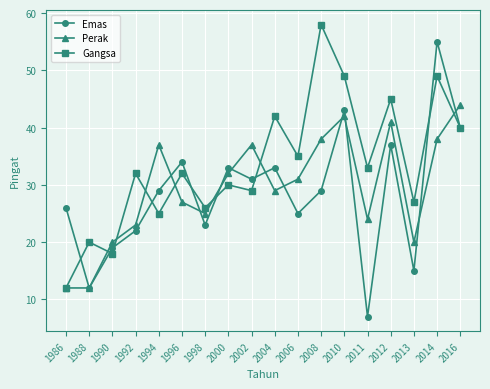

Reading left to right, transcribe all the data shown in this chart.

Emas: 1986=26	1988=12	1990=19	1992=22	1994=29	1996=34	1998=23	2000=33	2002=31	2004=33	2006=25	2008=29	2010=43	2011=7	2012=37	2013=15	2014=55	2016=40
Perak: 1986=12	1988=12	1990=20	1992=23	1994=37	1996=27	1998=25	2000=32	2002=37	2004=29	2006=31	2008=38	2010=42	2011=24	2012=41	2013=20	2014=38	2016=44
Gangsa: 1986=12	1988=20	1990=18	1992=32	1994=25	1996=32	1998=26	2000=30	2002=29	2004=42	2006=35	2008=58	2010=49	2011=33	2012=45	2013=27	2014=49	2016=40